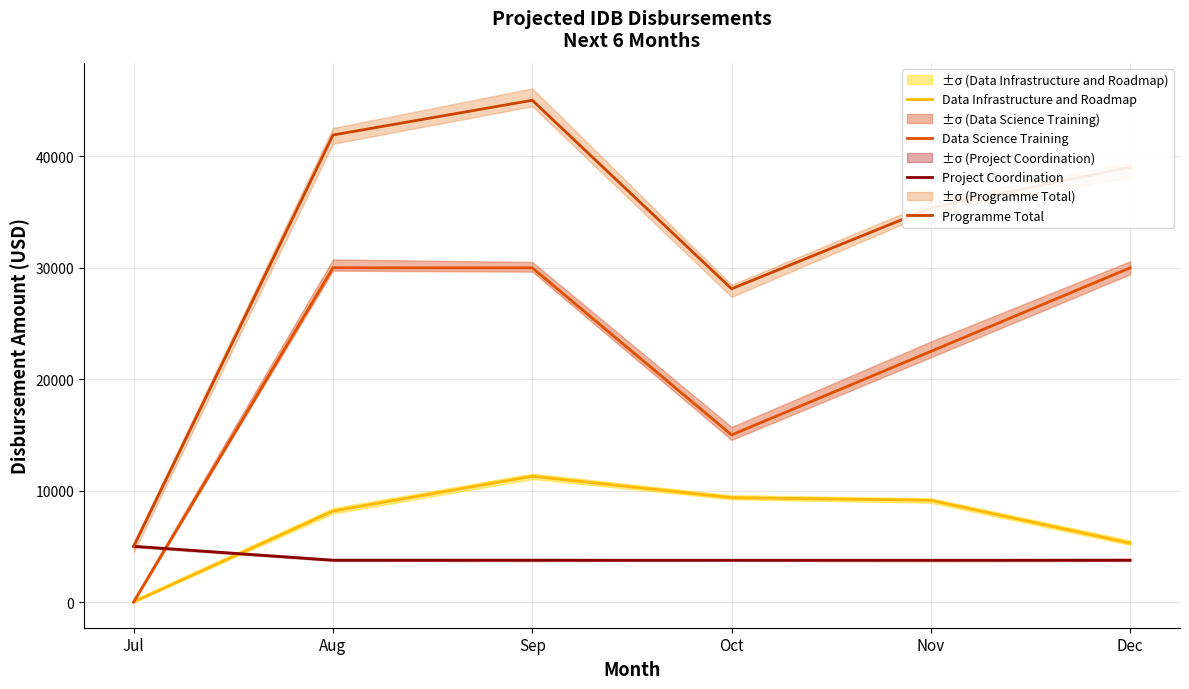

What is the value of the Programme Total point at the 4th from the left?

28118